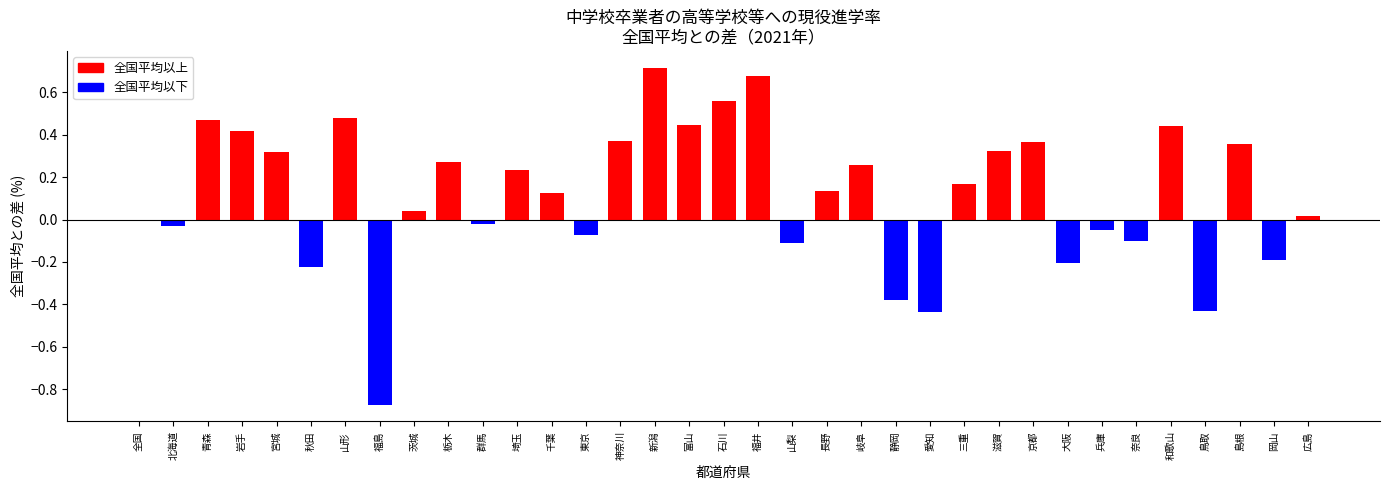

At which category does the chart reach its peak across all series?

新潟